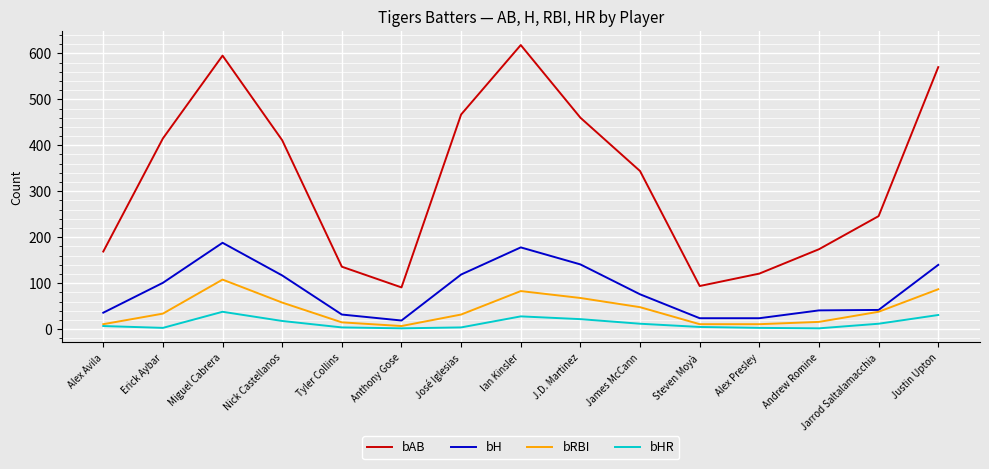

Is the value of bHR at Nick Castellanos greater than the value of bH at Andrew Romine?

No